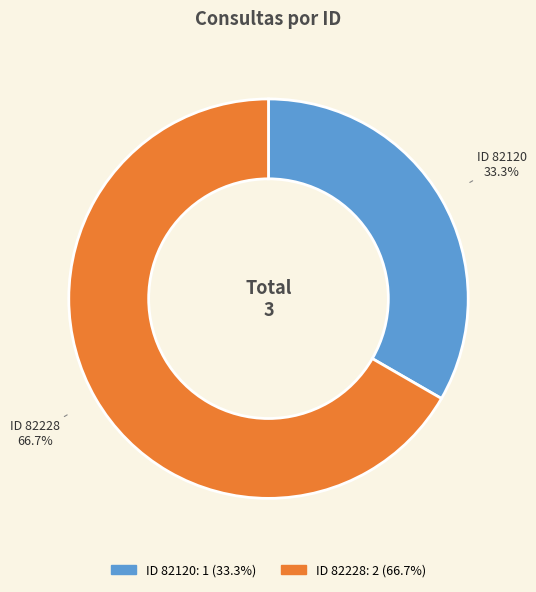

What is the largest slice in the pie chart?

ID 82228: 2 (66.7%)